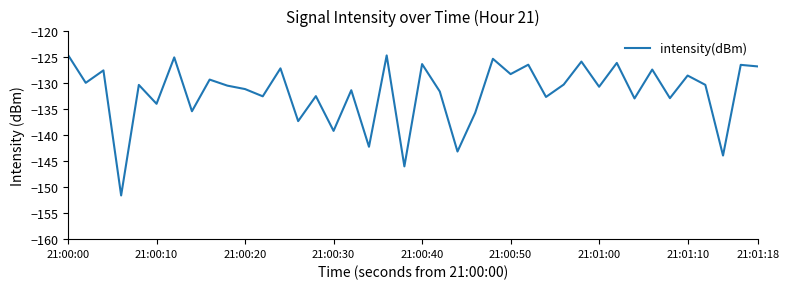

What is the greatest value displayed?

-124.7